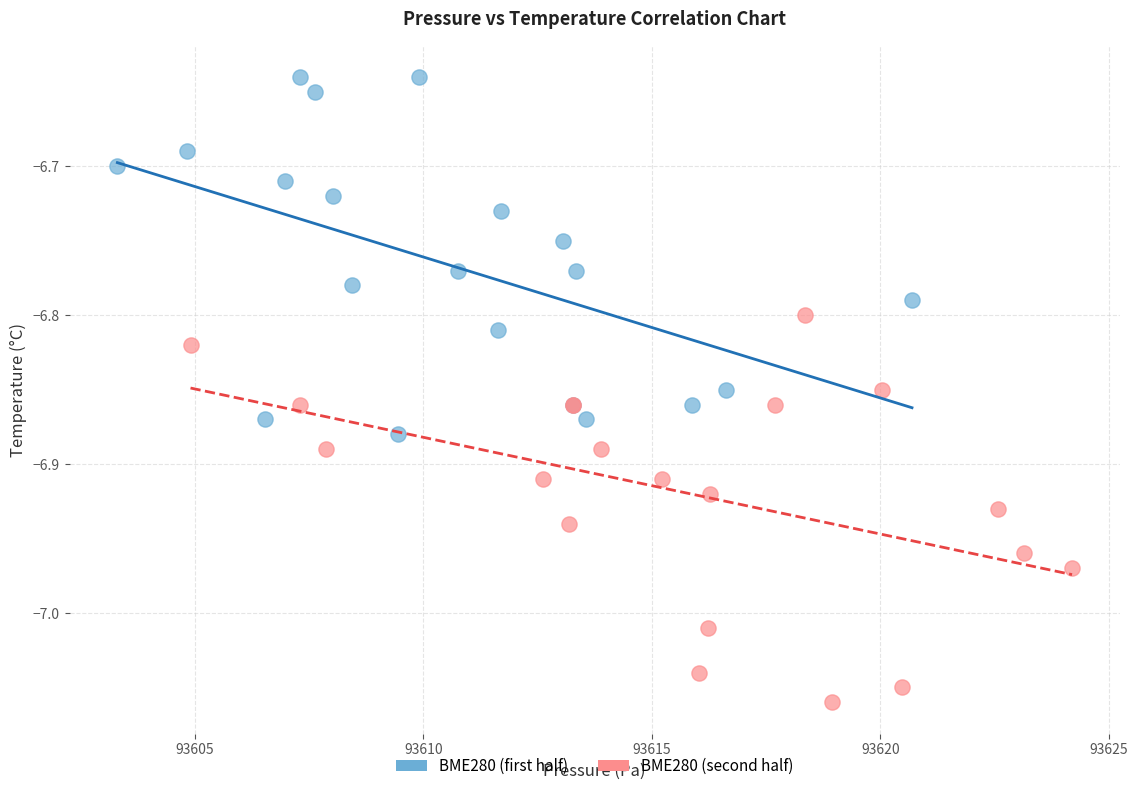

Which series contains the lowest Y value?

BME280 (second half)